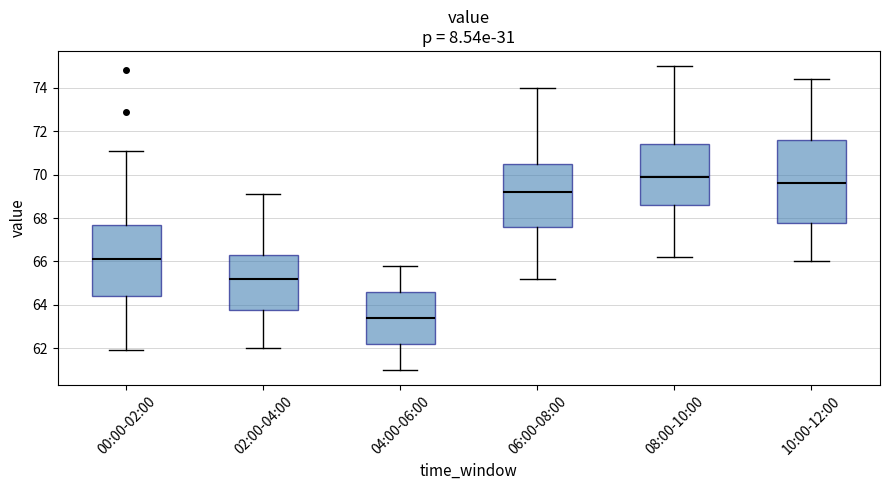

Reading left to right, read every box against the y-axis: the position of its median line, the range the box covers, and the ends of its whiskers. The values are not printed on the chart, so give them approximately, as read against the axis.

00:00-02:00: median 66.2, box 64.4 to 67.8, whiskers 62.0 to 71.0
02:00-04:00: median 65.2, box 63.8 to 66.2, whiskers 62.0 to 69.2
04:00-06:00: median 63.4, box 62.2 to 64.6, whiskers 61.0 to 65.8
06:00-08:00: median 69.2, box 67.6 to 70.6, whiskers 65.2 to 74.0
08:00-10:00: median 70.0, box 68.6 to 71.4, whiskers 66.2 to 75.0
10:00-12:00: median 69.6, box 67.8 to 71.6, whiskers 66.0 to 74.4